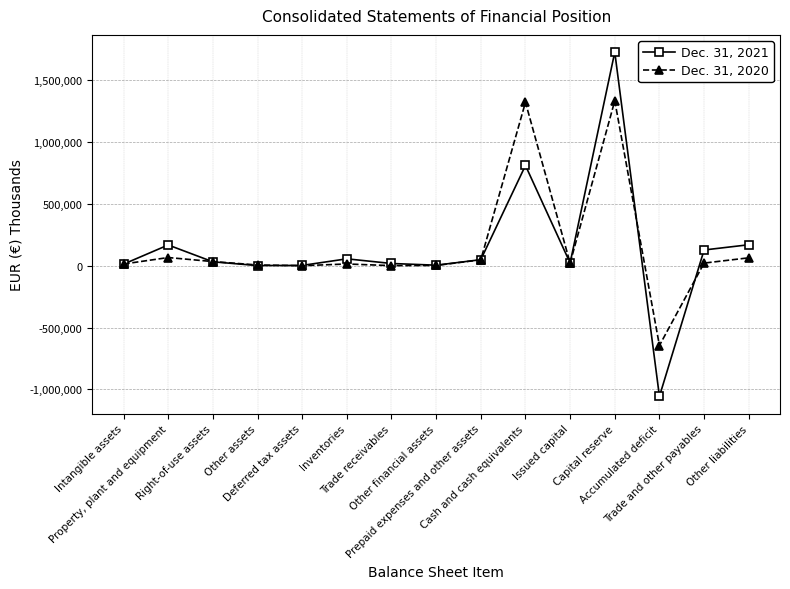

True or false: Dec. 31, 2020 has more than 2 points higher than both neighbors.

True